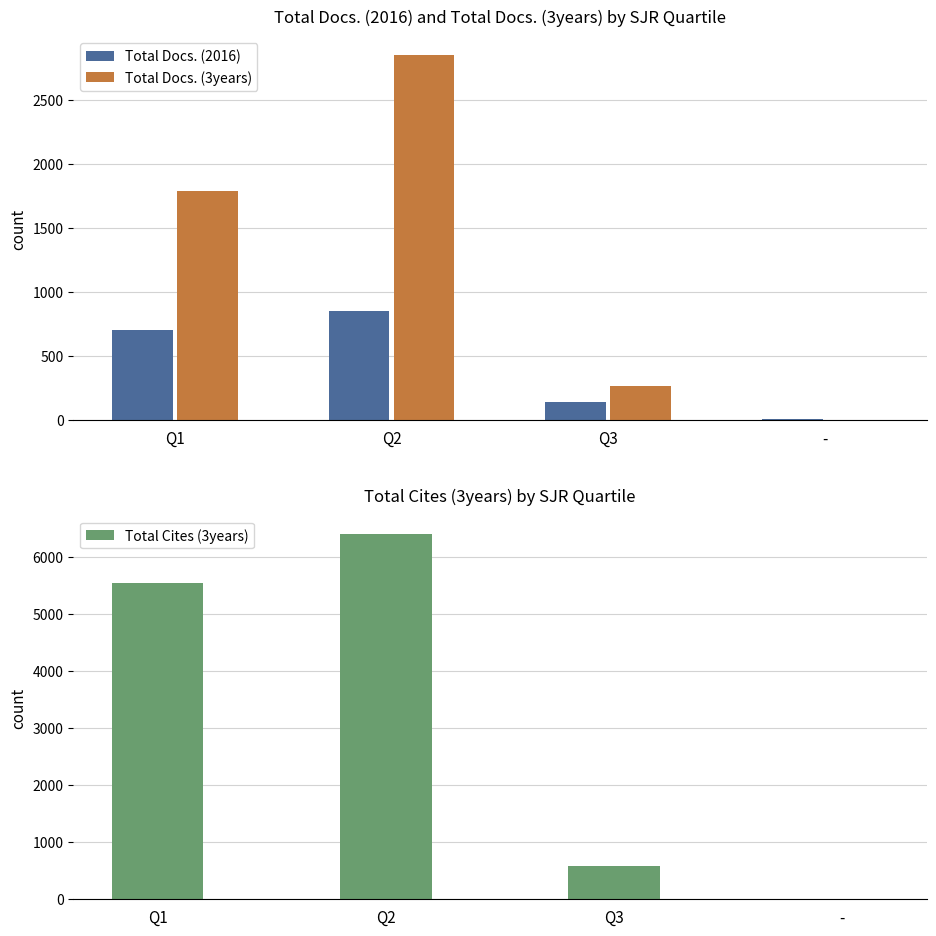

At Q3, list the series in order from smallest to largest.

Total Docs. (2016), Total Docs. (3years), Total Cites (3years)